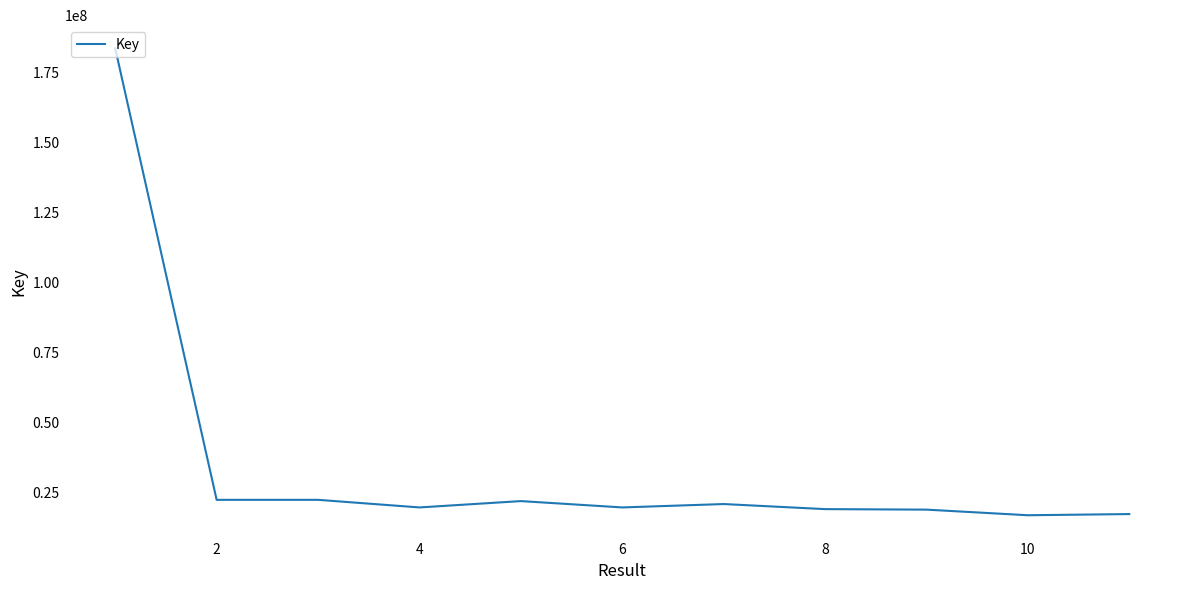

What is the difference between the maximum and minimum values?

166730660